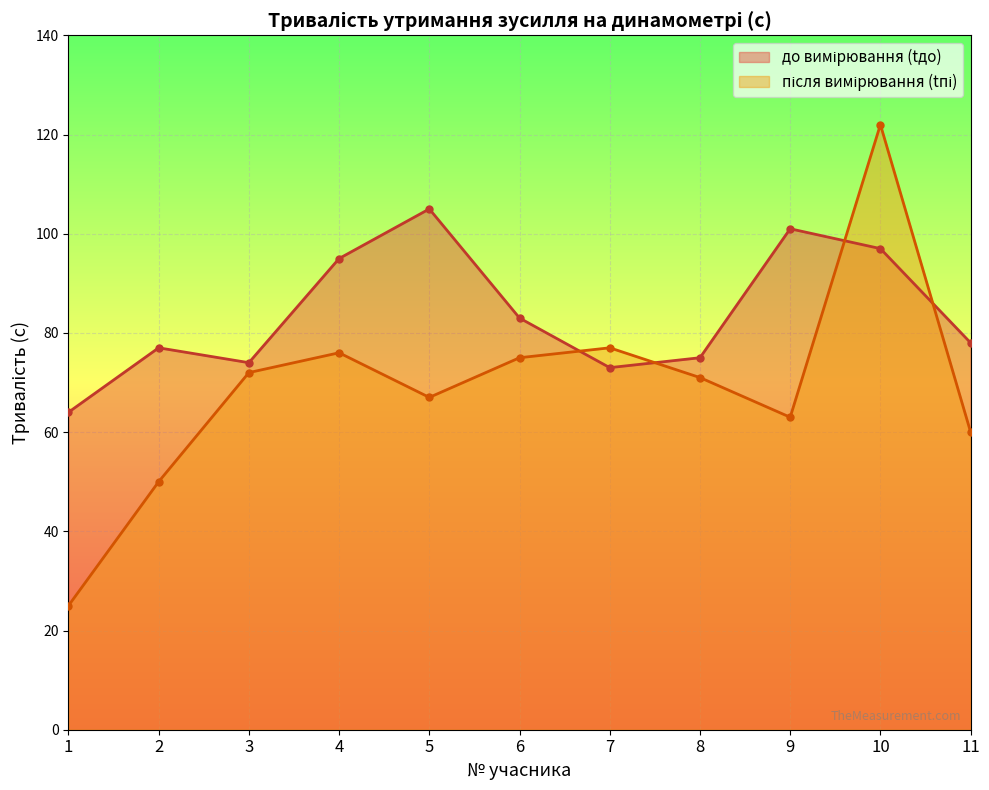

After their last crossing, which series has the higher values: після вимірювання (tпі) or до вимірювання (tдо)?

до вимірювання (tдо)